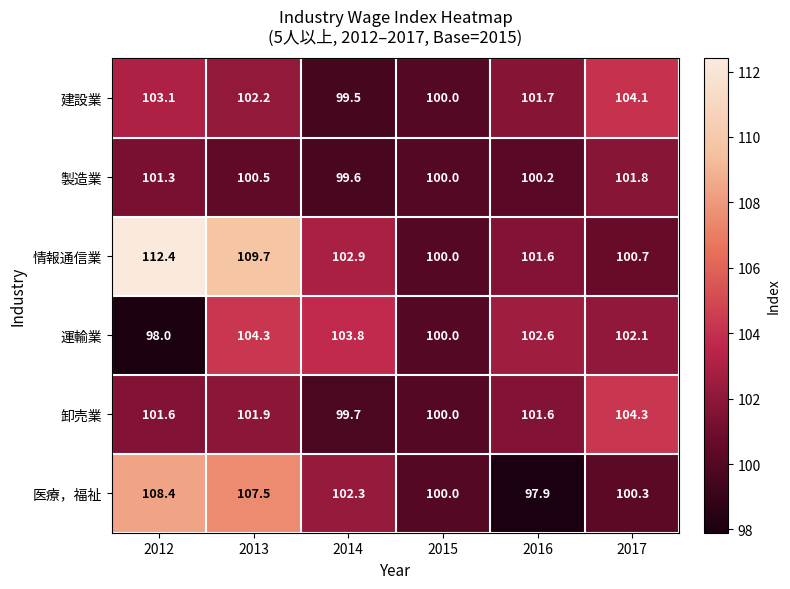

Where is 卸売業 nearest to the value 102?

2013